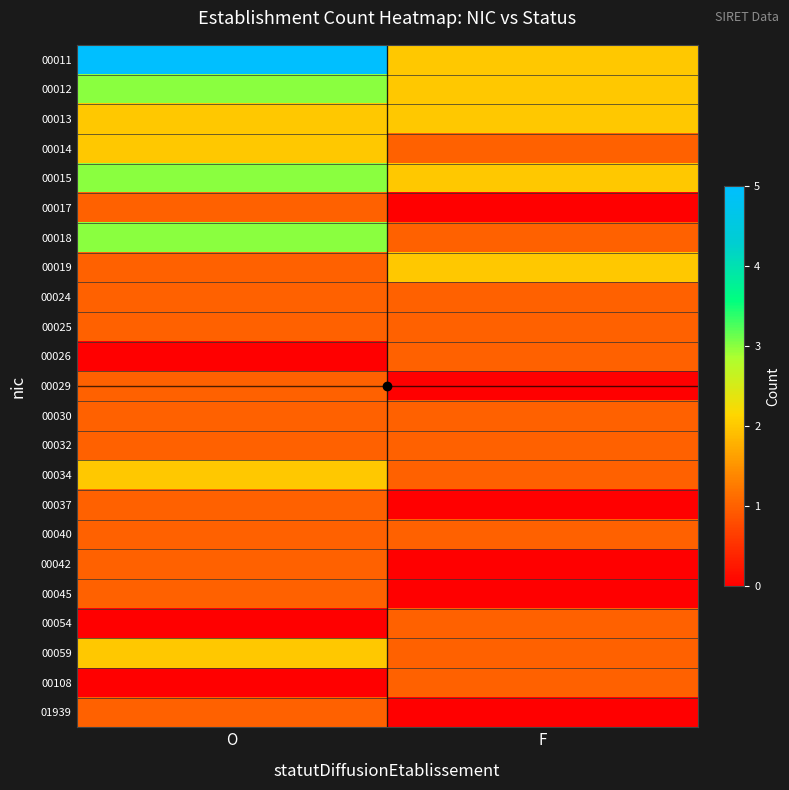

Which label corresponds to the smallest value in the chart?

F